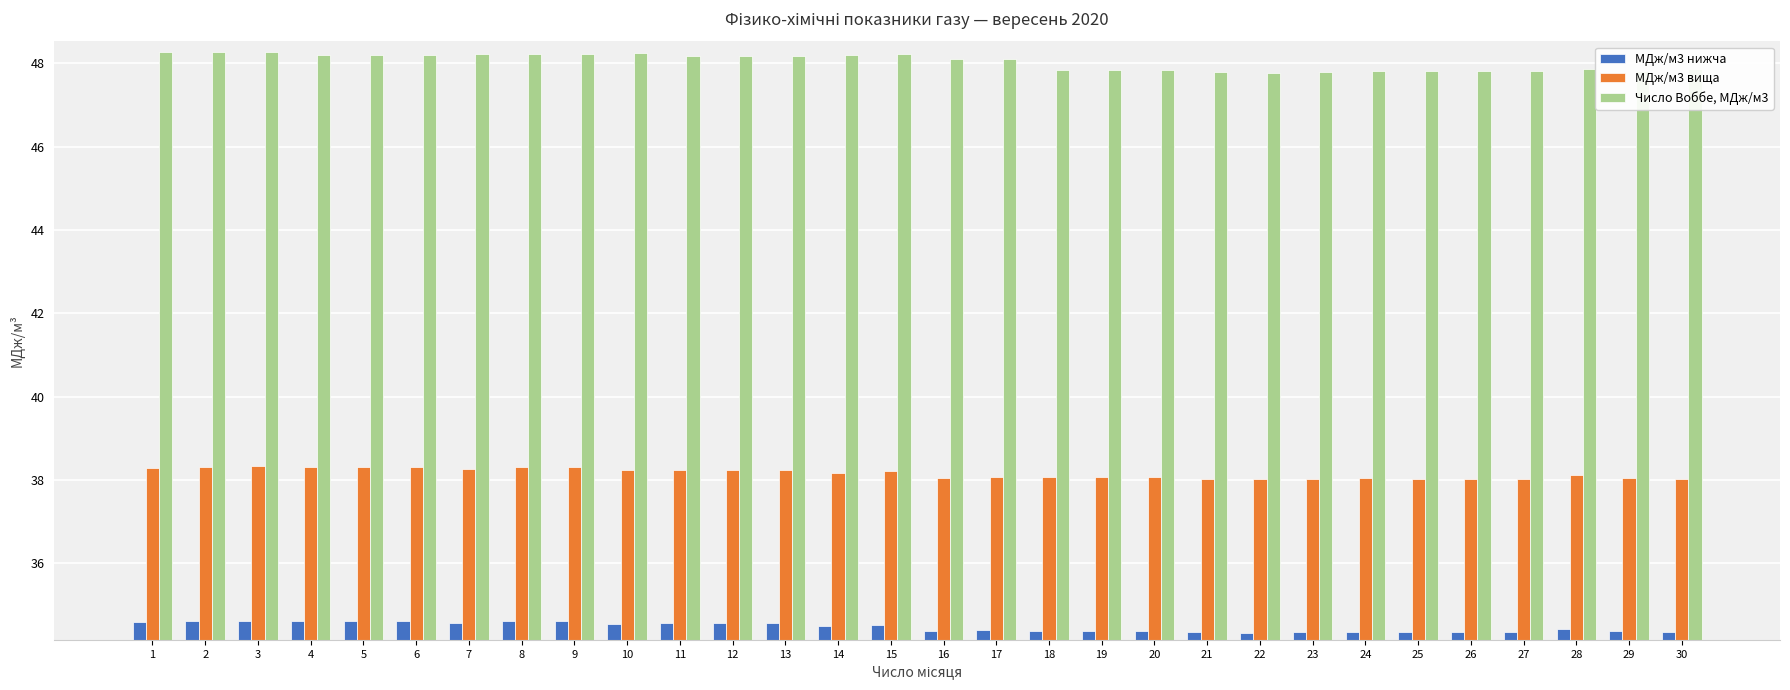

What is the value of the МДж/м3 вища bar at the 25th from the left?

38.0